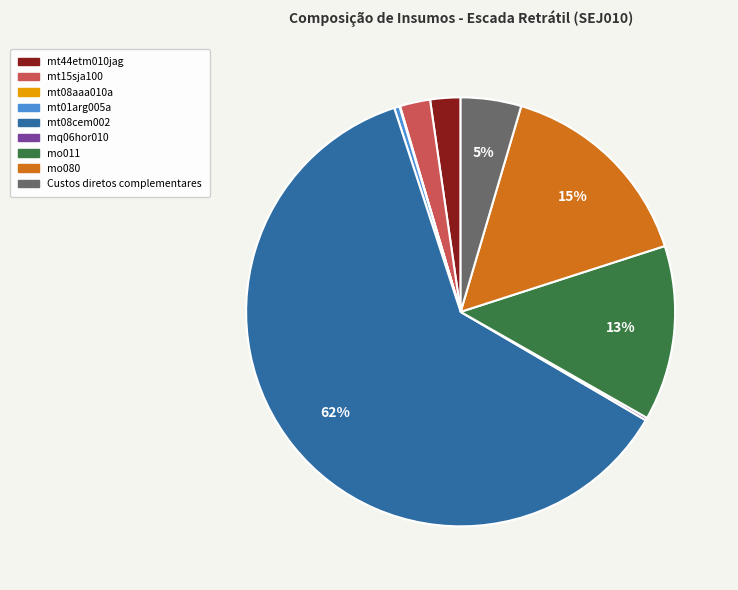

To the nearest percent, what is the average slice percentage?

11%